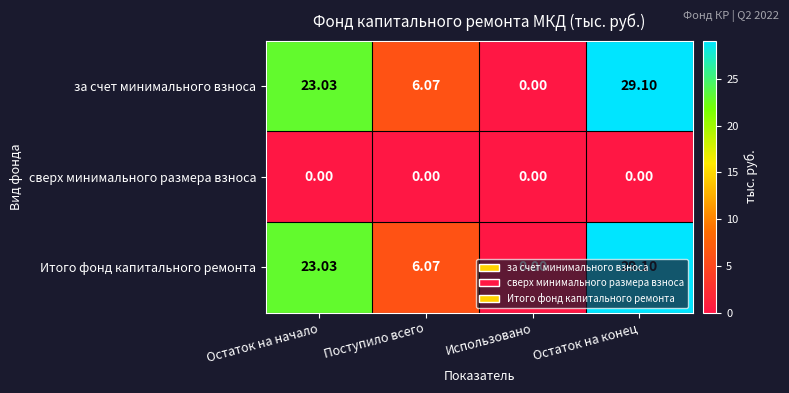

List the labels in order of за счет минимального взноса value, largest first.

Остаток на конец, Остаток на начало, Поступило всего, Использовано